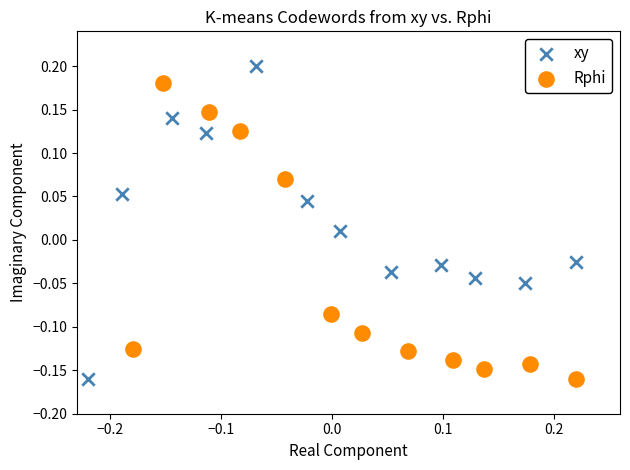

Which series has the widest spread of Y values?

xy